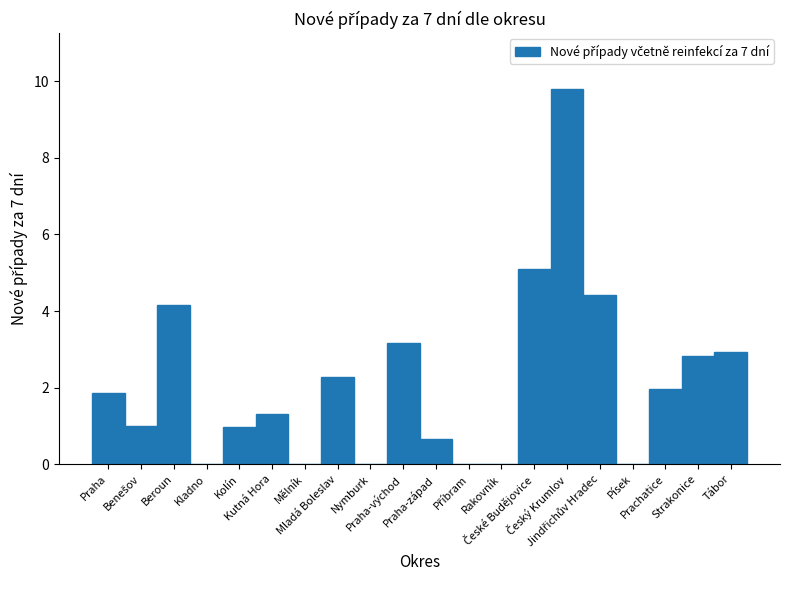

Which has a higher value, Strakonice or Beroun?

Beroun